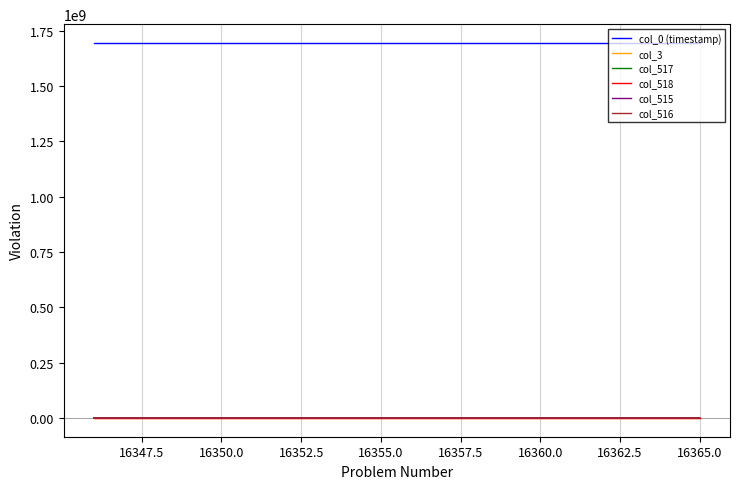

True or false: col_0 (timestamp) and col_517 cross at least once.

False